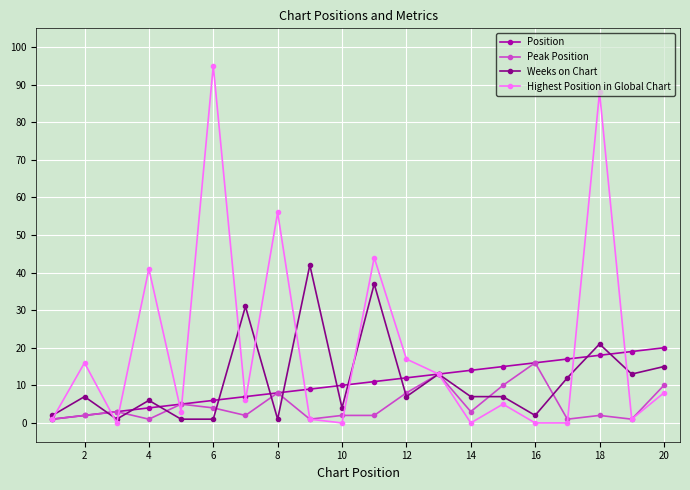

What is the highest value of the Highest Position in Global Chart series?

95